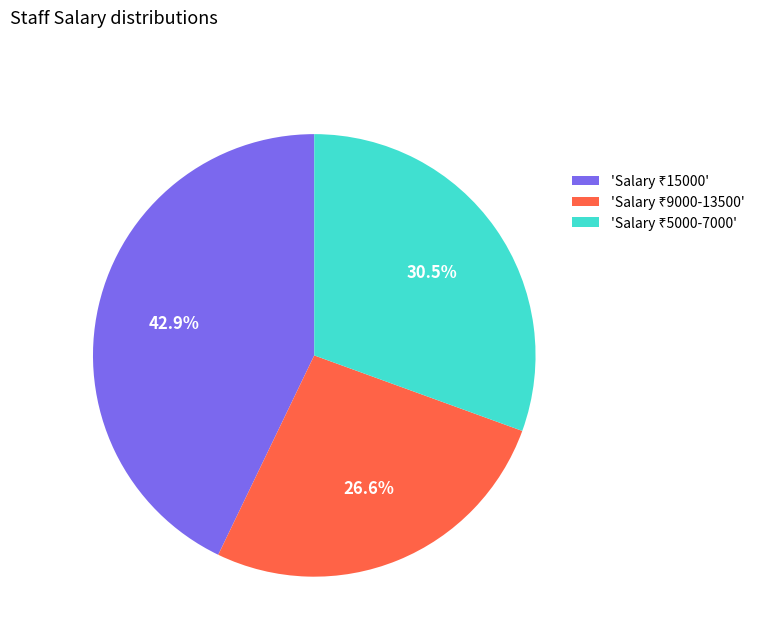

Is there a majority slice in this chart?

No